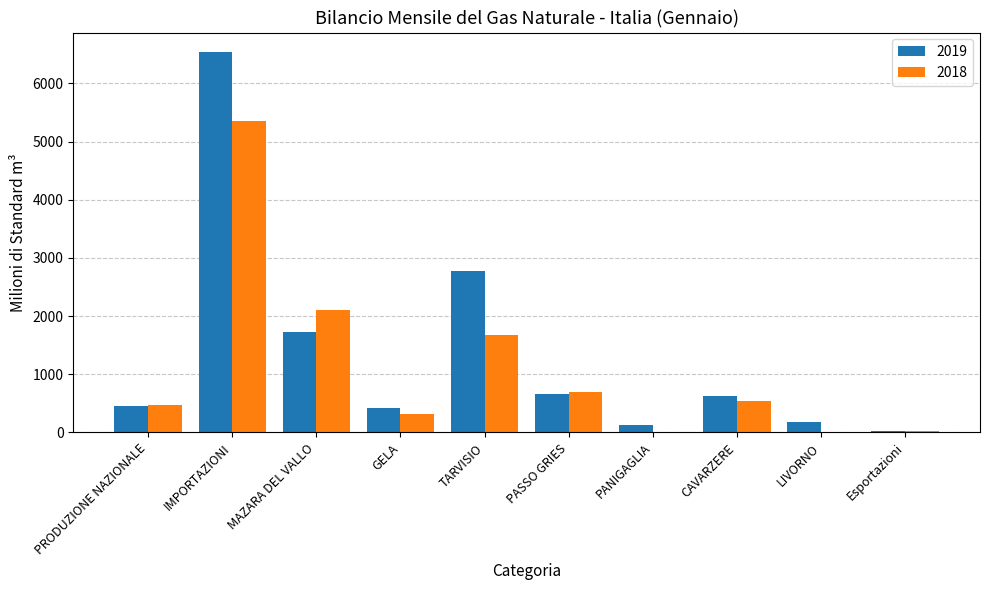

Between MAZARA DEL VALLO and PANIGAGLIA, which series saw the biggest shift?

2018